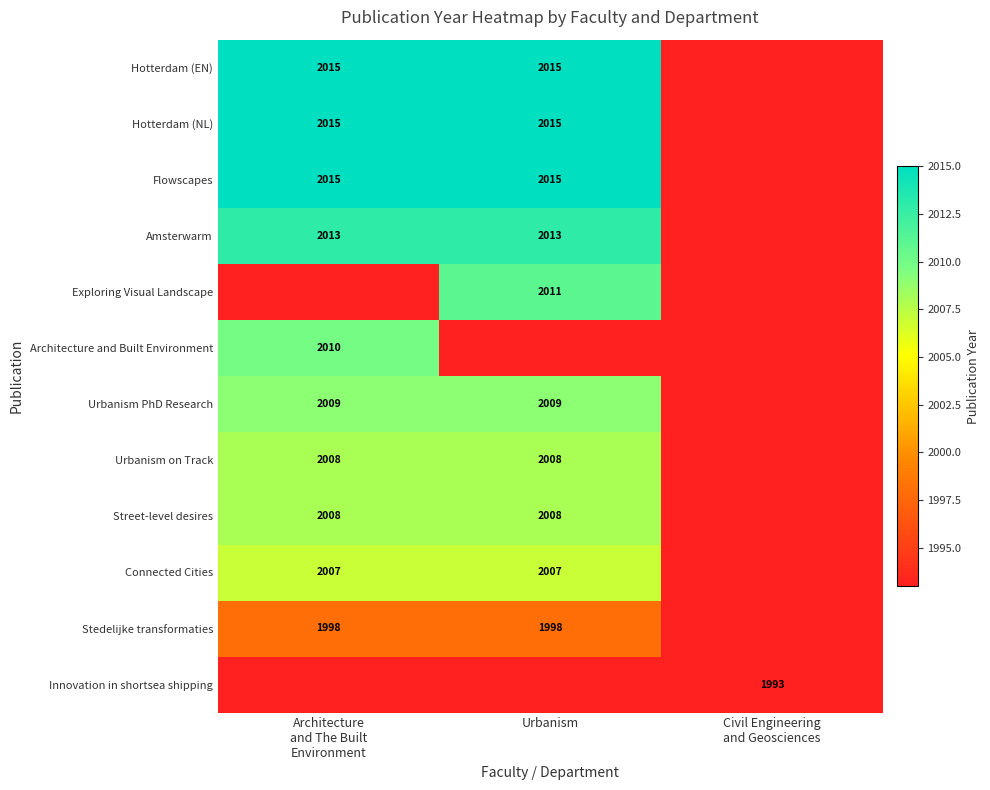

The Connected Cities series shows 685 at Urbanism. True or false?

False